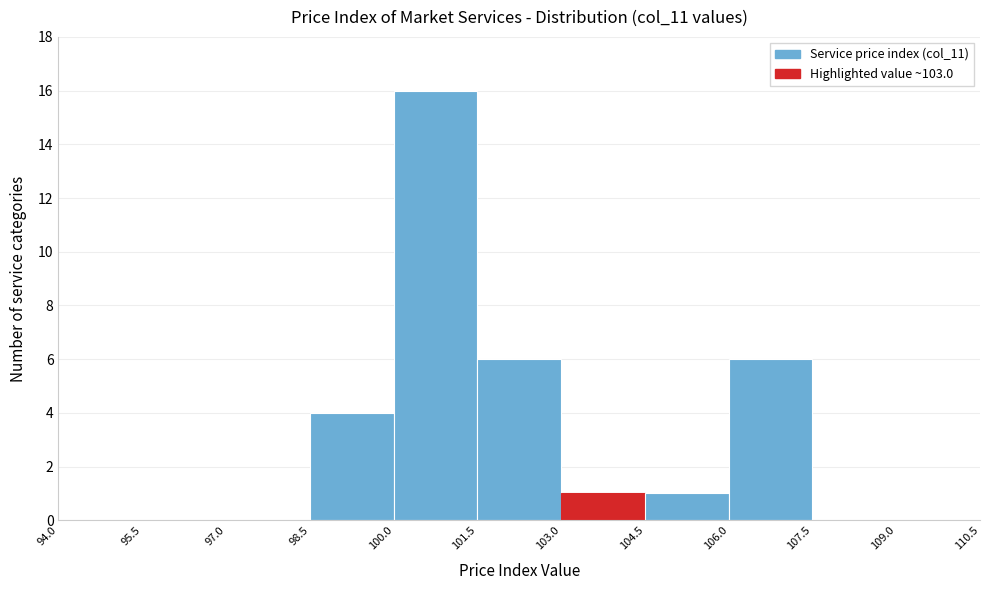

Over which range of the x-axis is the bar tallest?

100.0 to 101.5